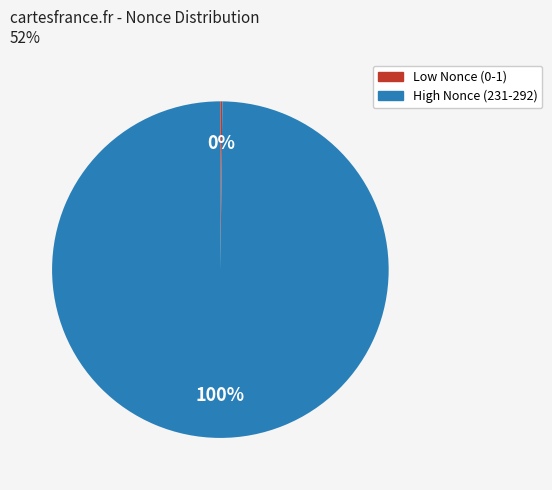

To the nearest percent, what is the difference between the largest and smallest slice percentages?

100%